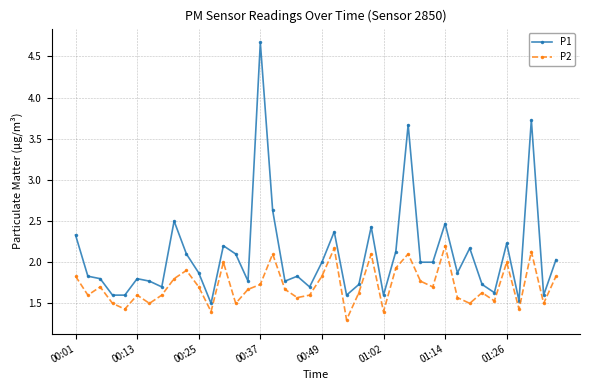

What is the value of the P2 point at the 7th from the left?

1.5